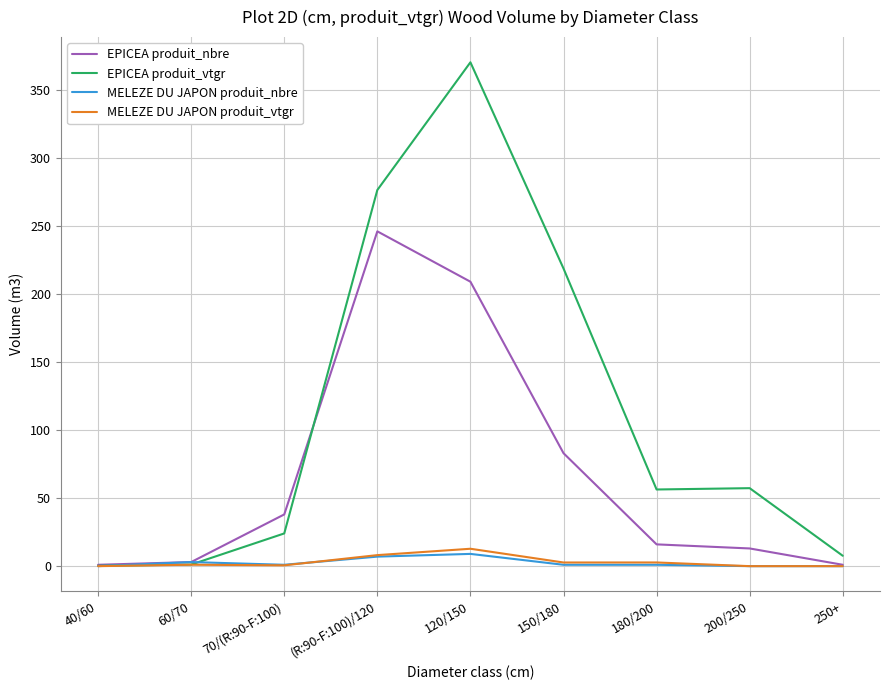

Which series has the largest range (max minus min)?

EPICEA produit_vtgr